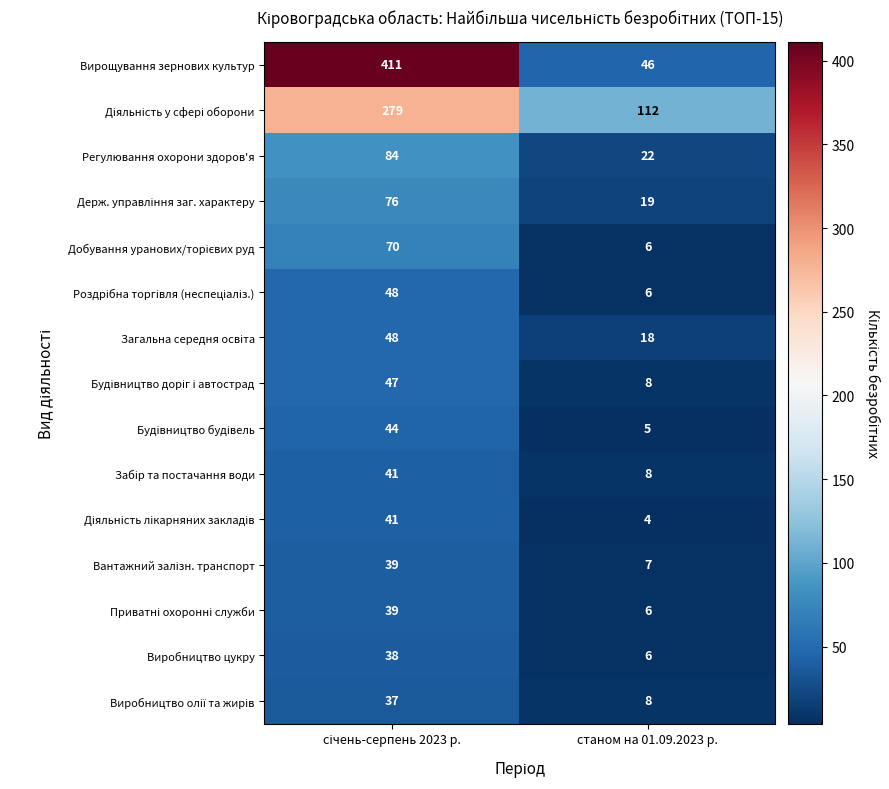

What is the sum of all Виробництво цукру values?

44